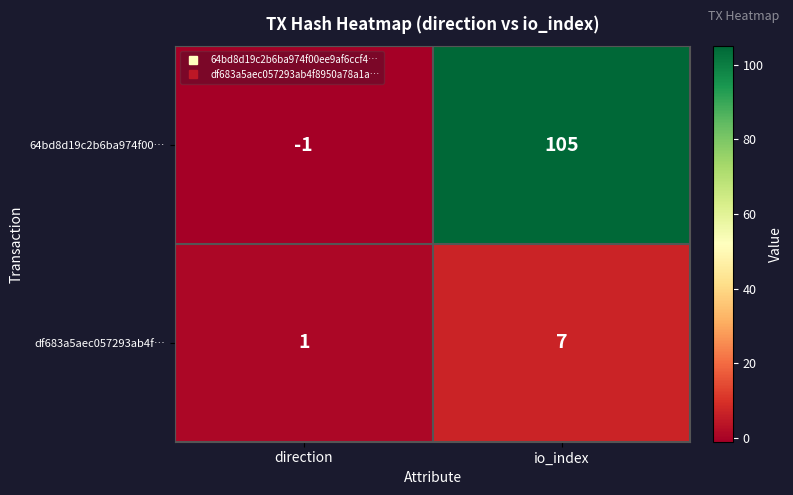

Which series changed the most between direction and io_index?

64bd8d19c2b6ba974f00…